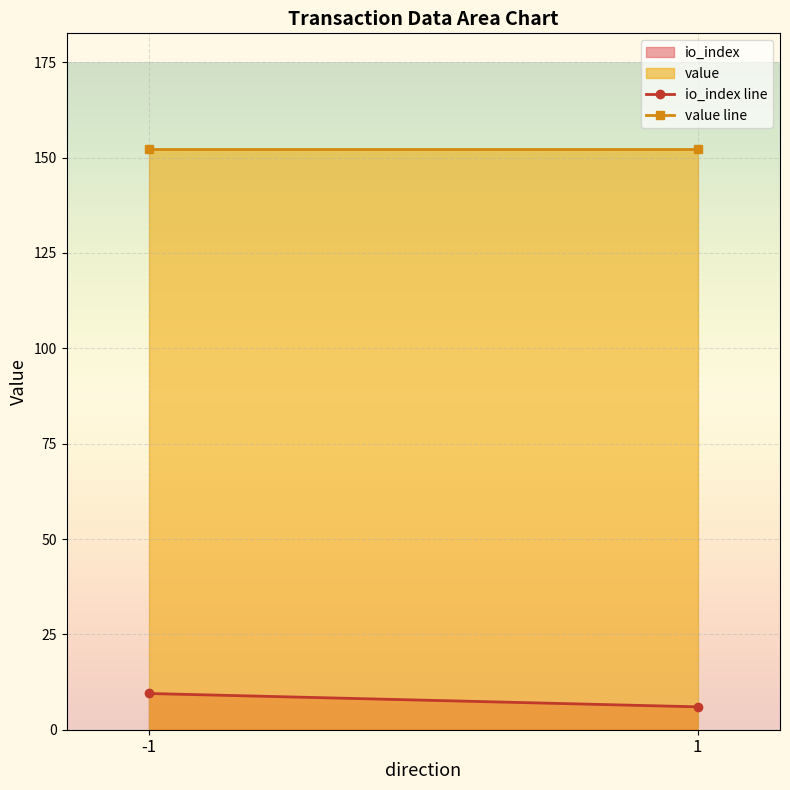

Rank the series by their average value, from highest to lowest.

value, io_index